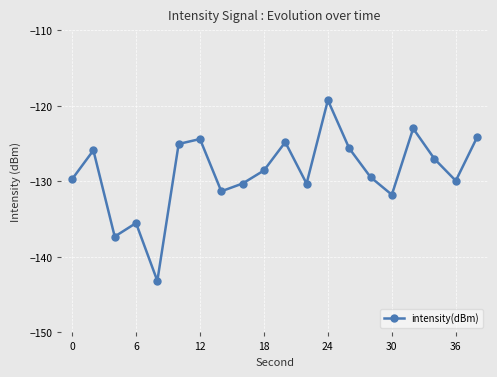

How many categories are shown in the chart?

20